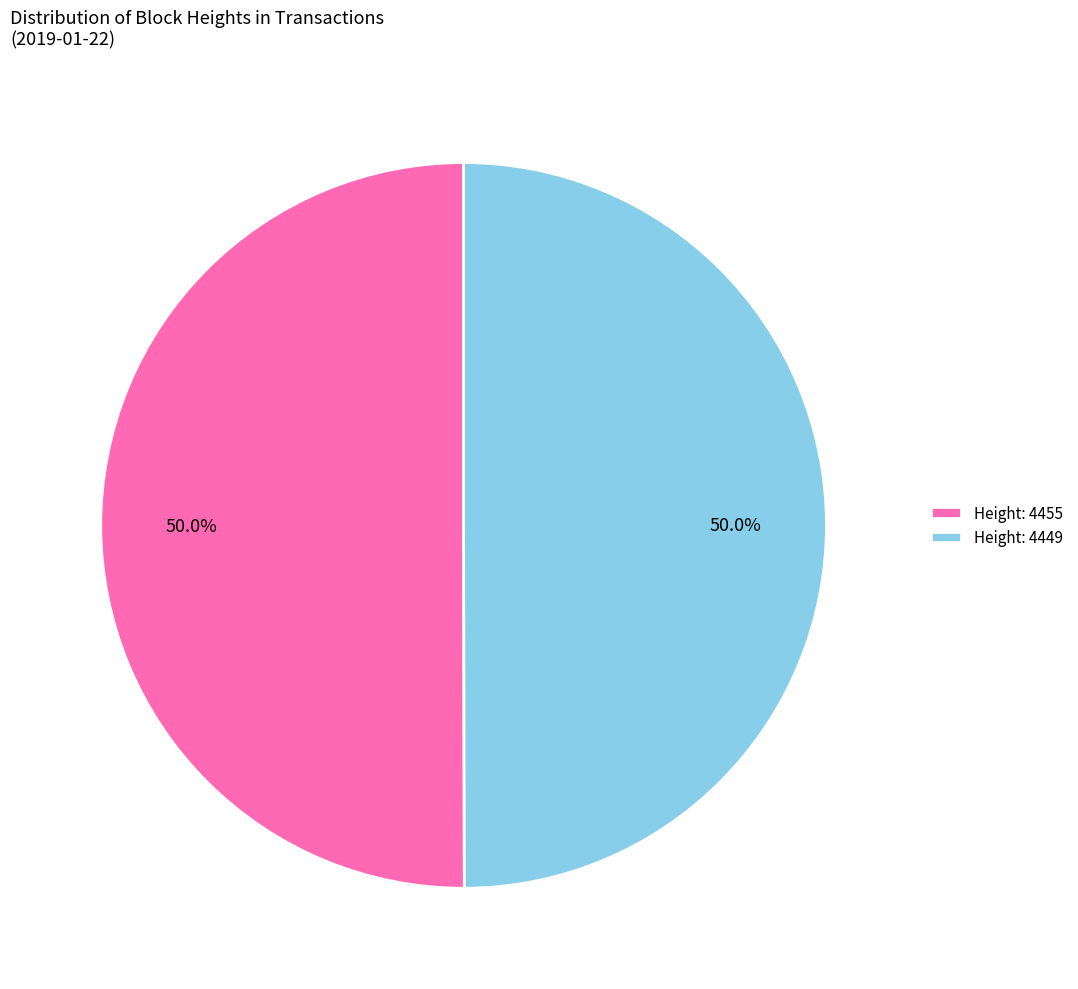

Approximately how many times larger is the value at Height: 4449 compared to Height: 4455?

1.0